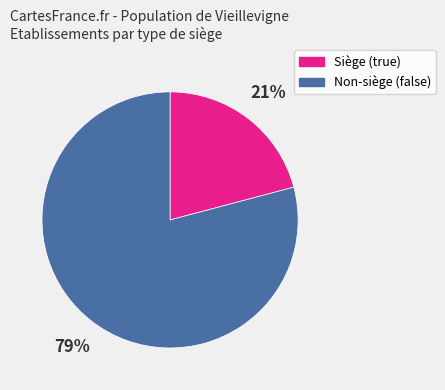

Which category has the biggest portion of the pie?

Non-siège (false)